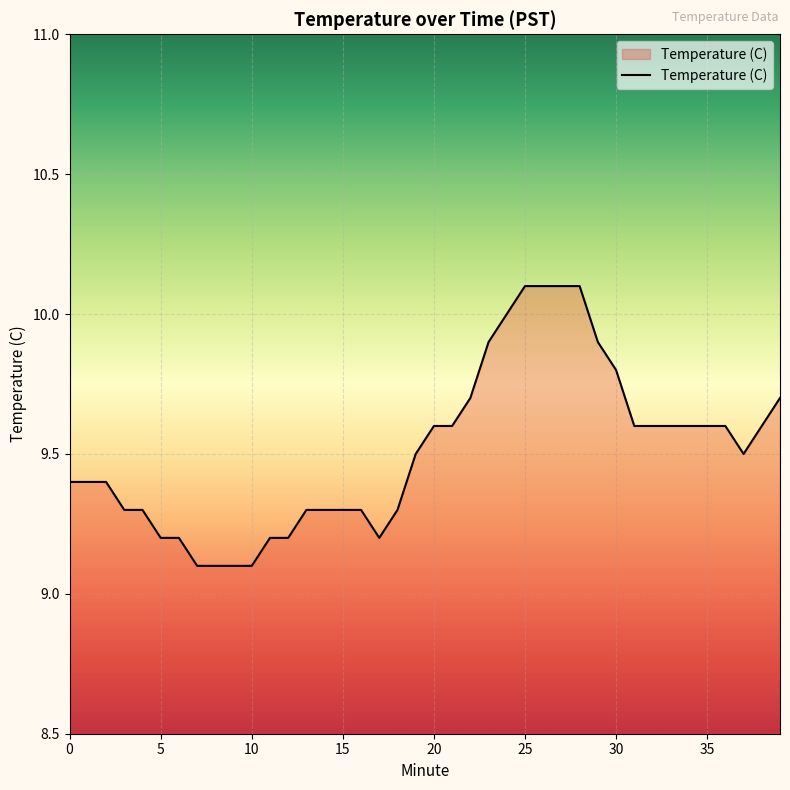

What is the greatest value displayed?

10.1